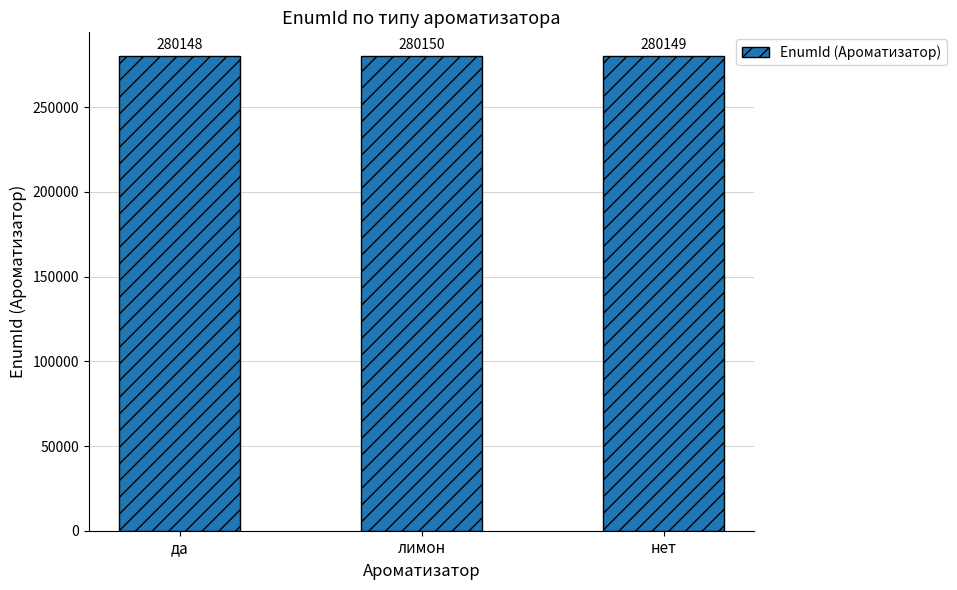

Count the number of data series in this chart.

1